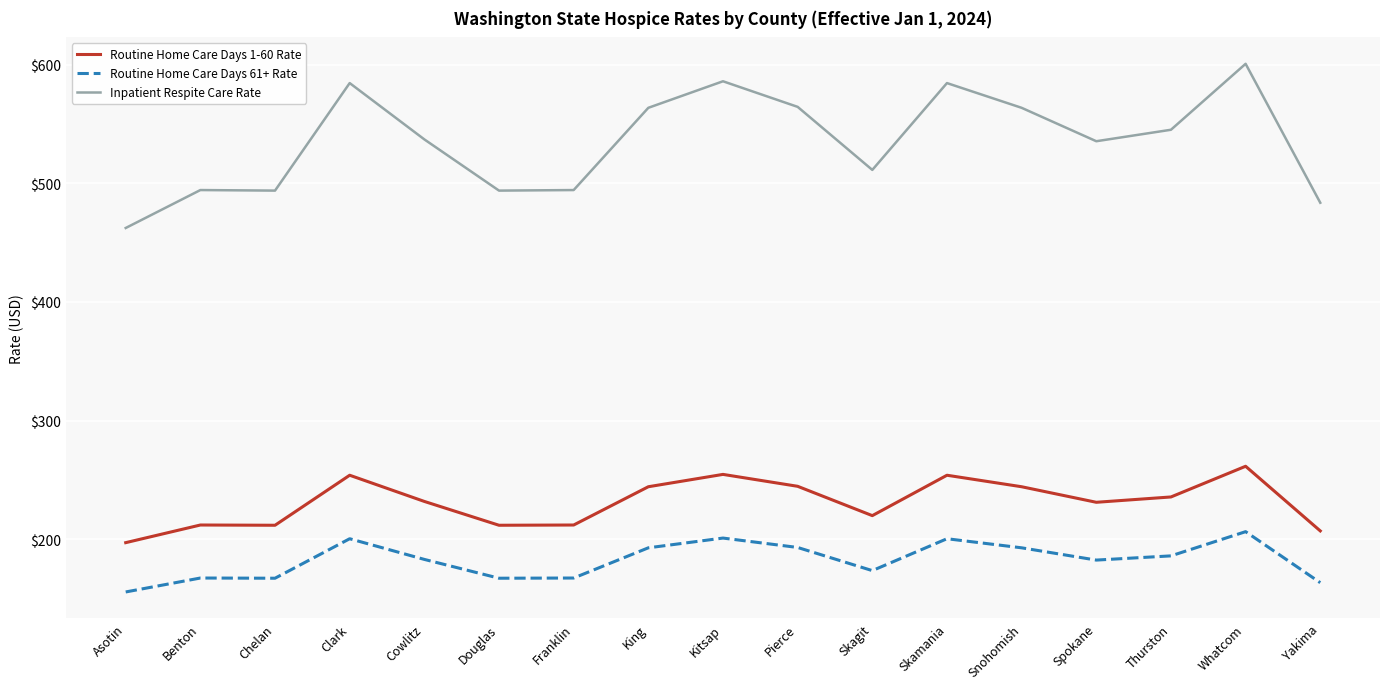

How many distinct data groups are displayed?

3